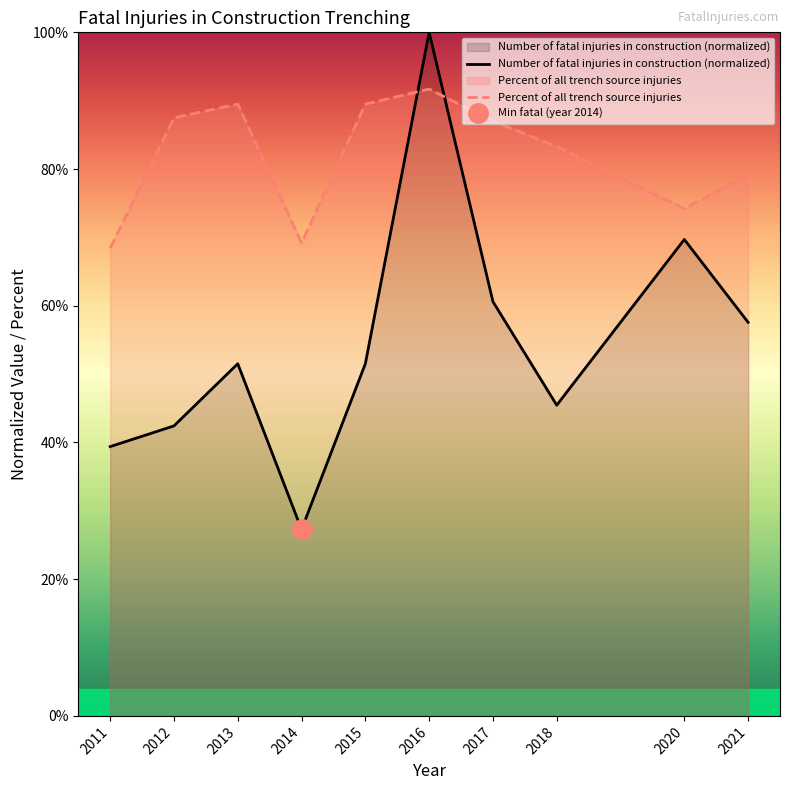

The value of Number of fatal injuries in construction (normalized) at 2020 is 0.5. True or false?

False